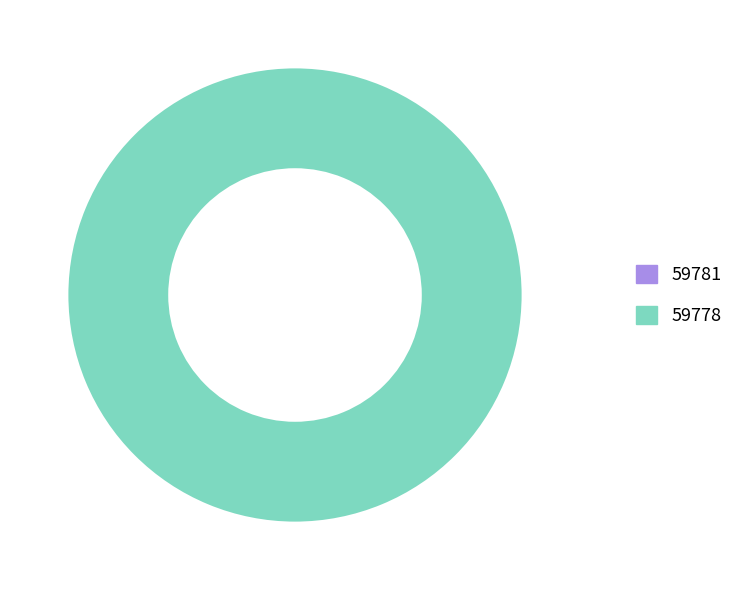

Between 59778 and 59781, which is larger?

59778